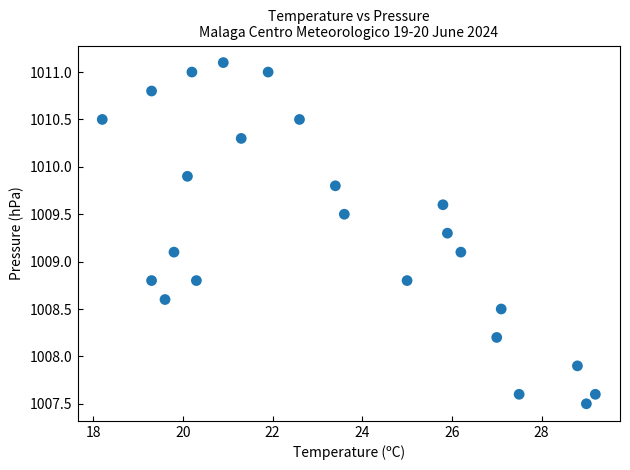

What is the range of X values (max minus min)?

11.0